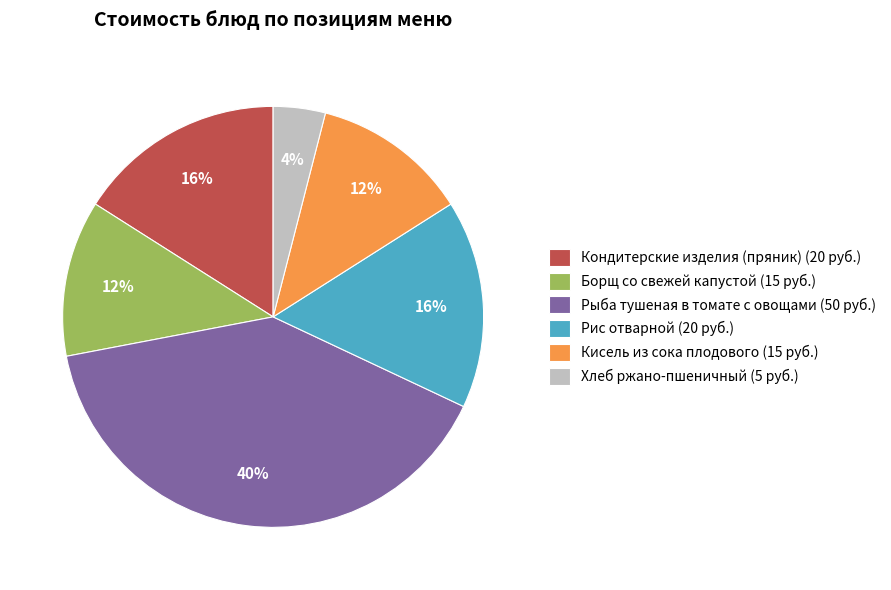

Do Хлеб ржано-пшеничный (5 руб.) and Кондитерские изделия (пряник) (20 руб.) together represent more than half of the pie?

No